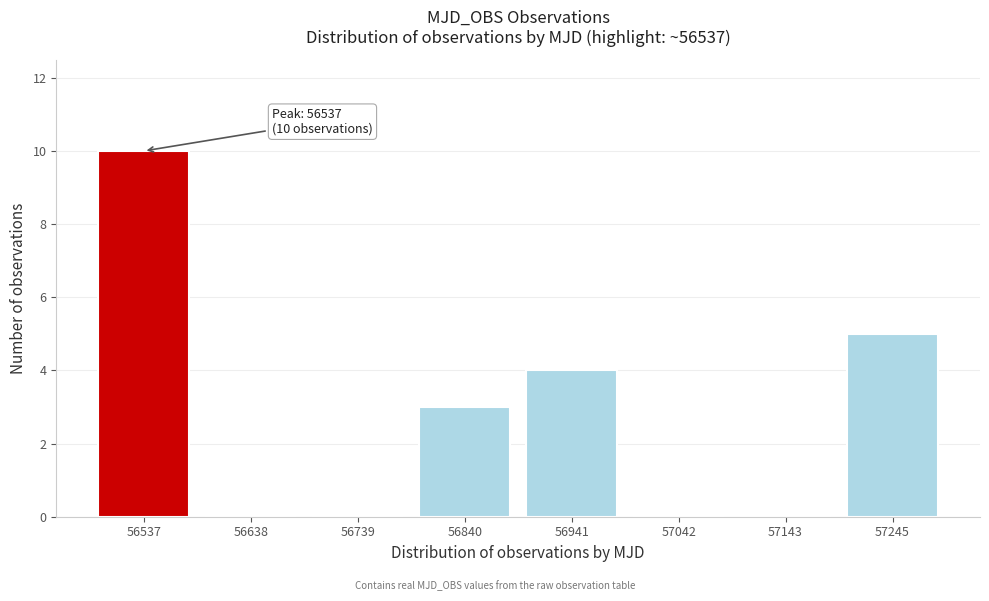

Reading left to right, what are all the values shown in this chart?

56537=10	56638=0	56739=0	56840=3	56941=4	57042=0	57143=0	57245=5